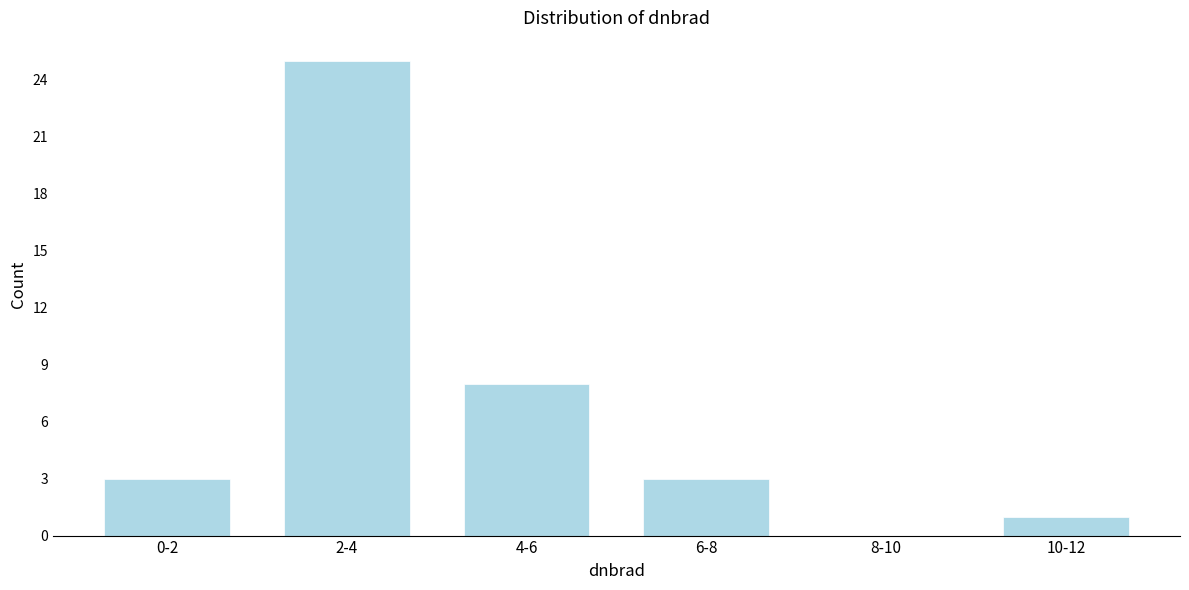

Reading left to right, extract all data points from this chart.

0-2=3	2-4=25	4-6=8	6-8=3	8-10=0	10-12=1